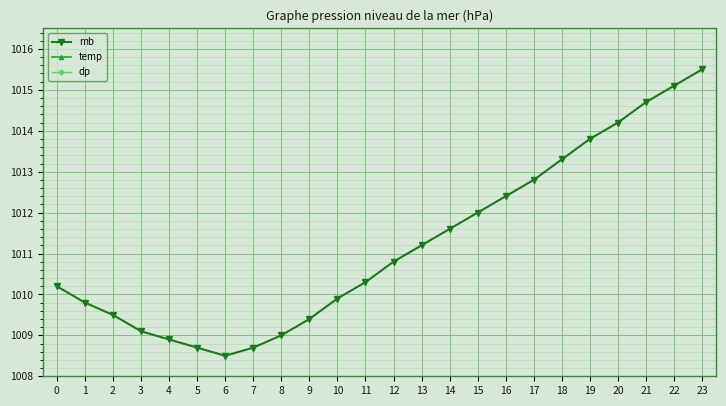

True or false: dp has more than 0 points higher than both neighbors.

True